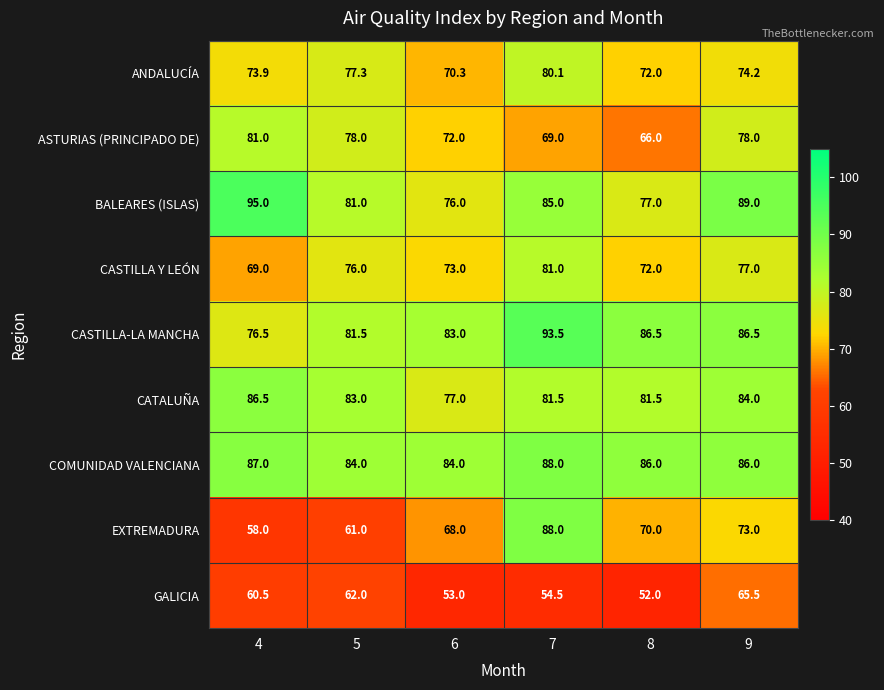

At 5, list the series in order from smallest to largest.

EXTREMADURA, GALICIA, CASTILLA Y LEÓN, ANDALUCÍA, ASTURIAS (PRINCIPADO DE), BALEARES (ISLAS), CASTILLA-LA MANCHA, CATALUÑA, COMUNIDAD VALENCIANA